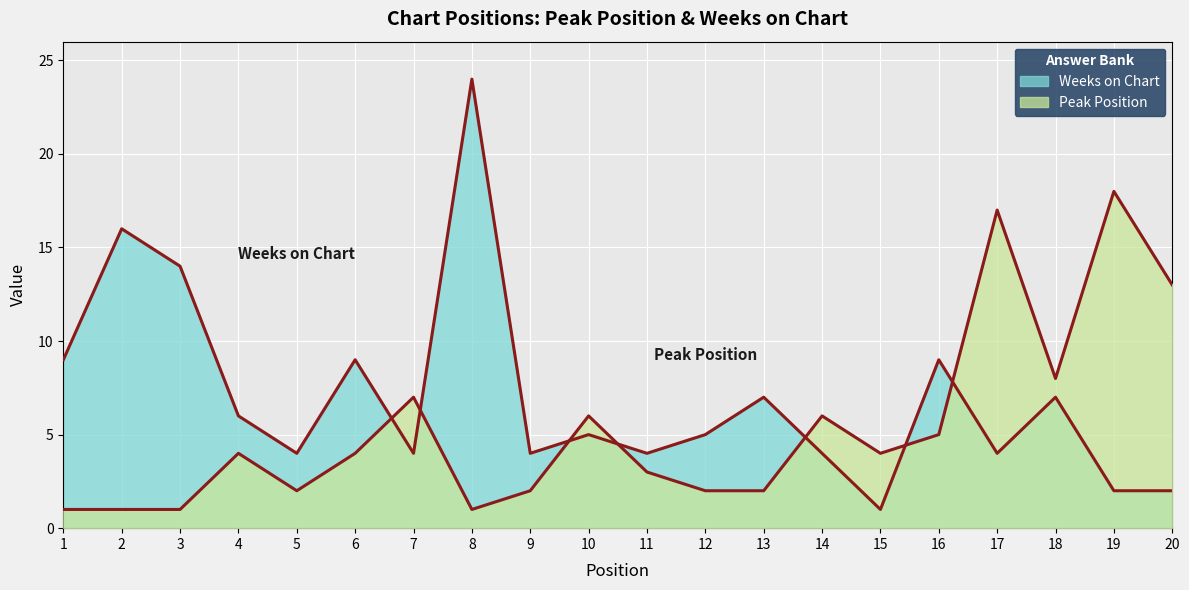

How many times do Peak Position and Weeks on Chart cross each other?

7